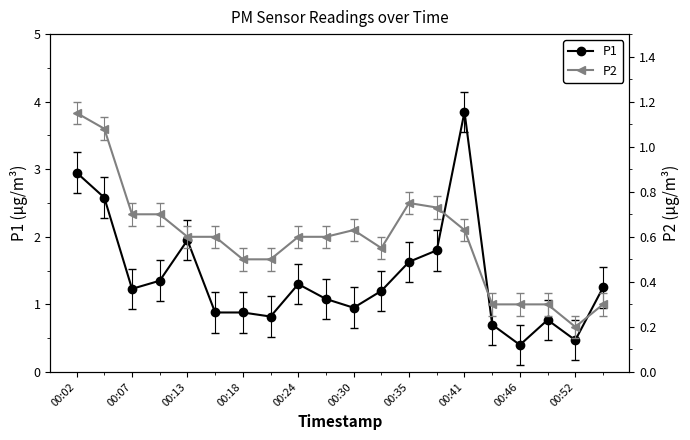

In P2, how many points are higher than both neighbors (excluding endpoints)?

2